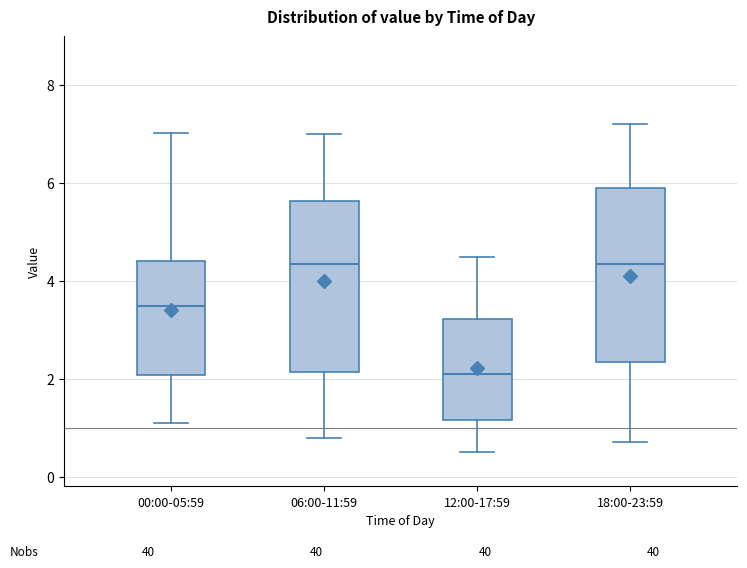

Reading left to right, transcribe this box plot: for each box, give where its median line is, the range the box spans, and where its two whiskers end, as read against the y-axis. The values are not printed on the chart, so give them approximately, as read against the axis.

00:00-05:59: median 3.4, box 2.0 to 4.4, whiskers 1.2 to 7.0
06:00-11:59: median 4.4, box 2.2 to 5.6, whiskers 0.8 to 7.0
12:00-17:59: median 2.2, box 1.2 to 3.2, whiskers 0.6 to 4.6
18:00-23:59: median 4.4, box 2.4 to 6.0, whiskers 0.8 to 7.2